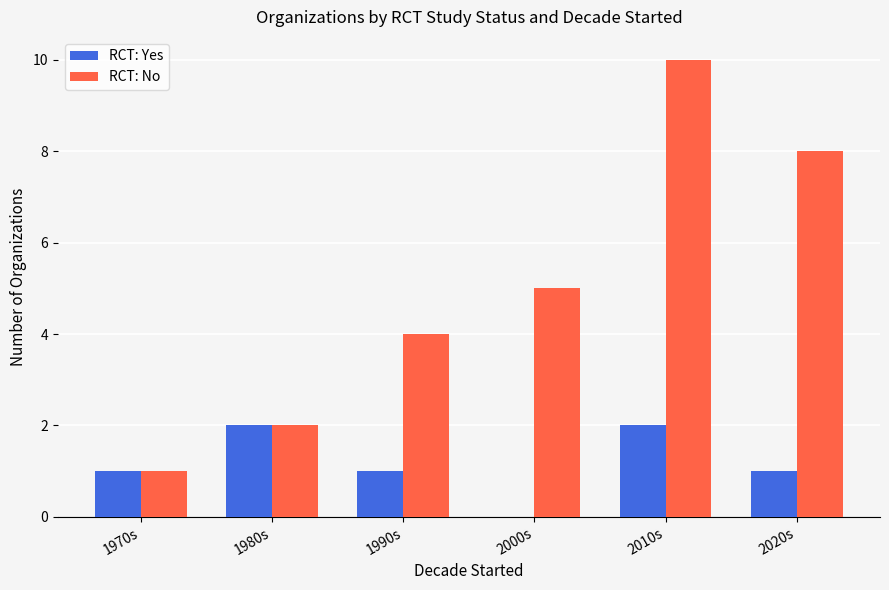

Read the RCT: Yes value at 1980s.

2